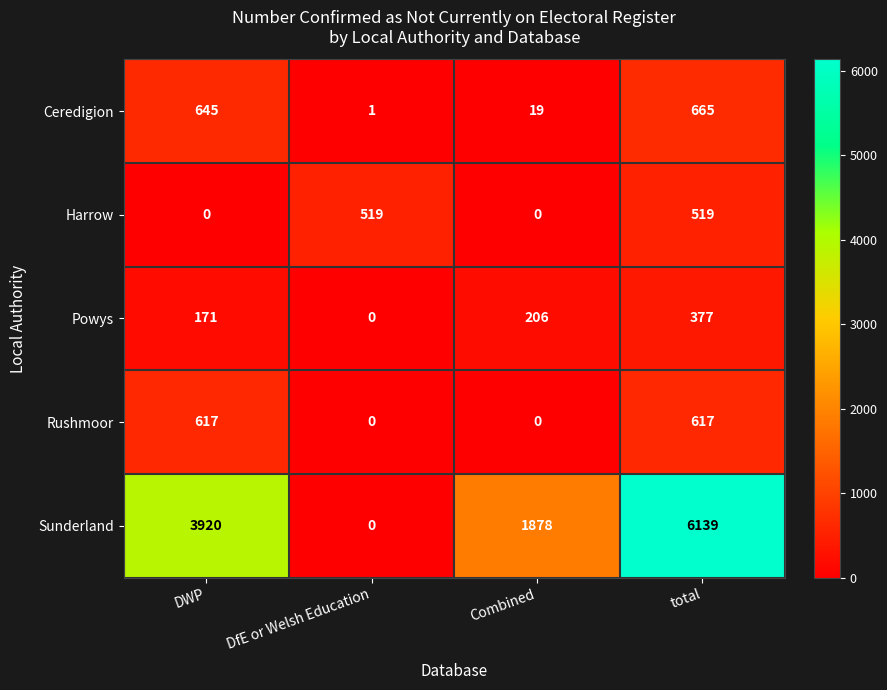

What is the sum of the Ceredigion values at DWP and Combined?

664